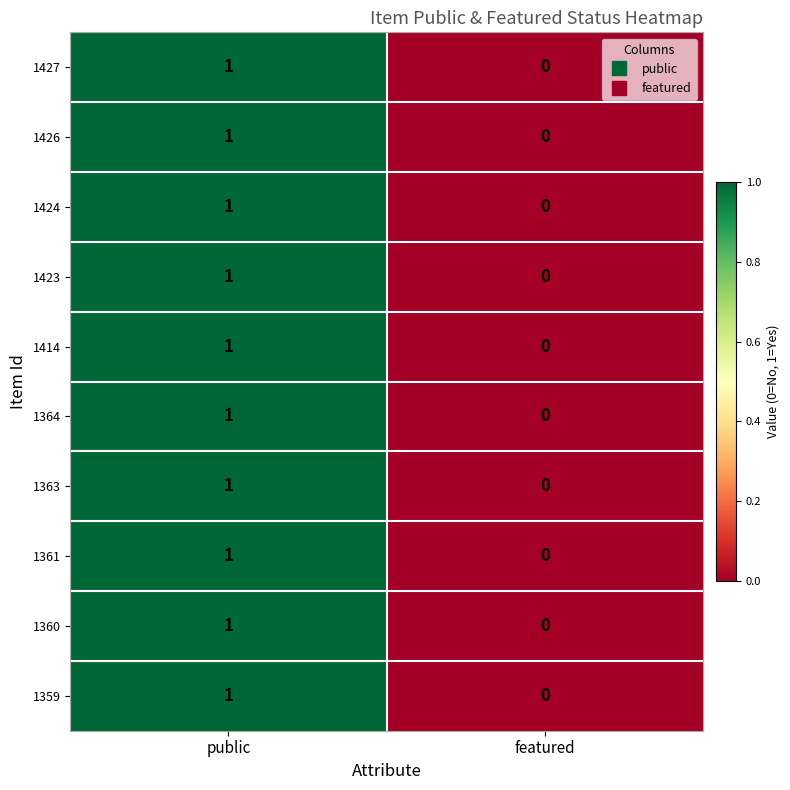

At which category is the sum across all series the highest?

public